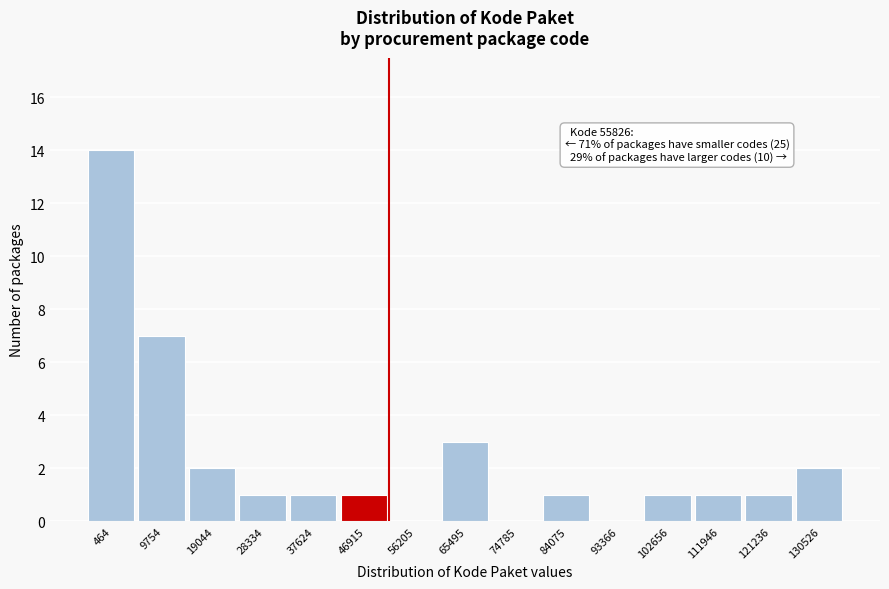

Reading left to right, transcribe all the data shown in this chart.

464=14	9754=7	19044=2	28334=1	37624=1	46915=1	56205=0	65495=3	74785=0	84075=1	93366=0	102656=1	111946=1	121236=1	130526=2